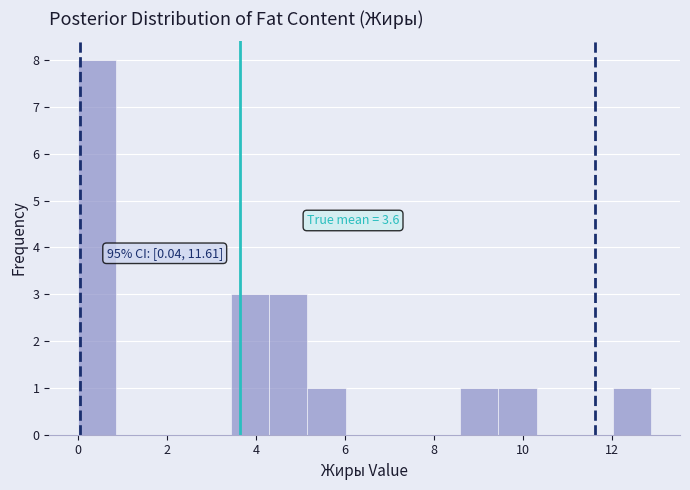

Which range on the x-axis has the tallest bar?

0.0 to 0.8